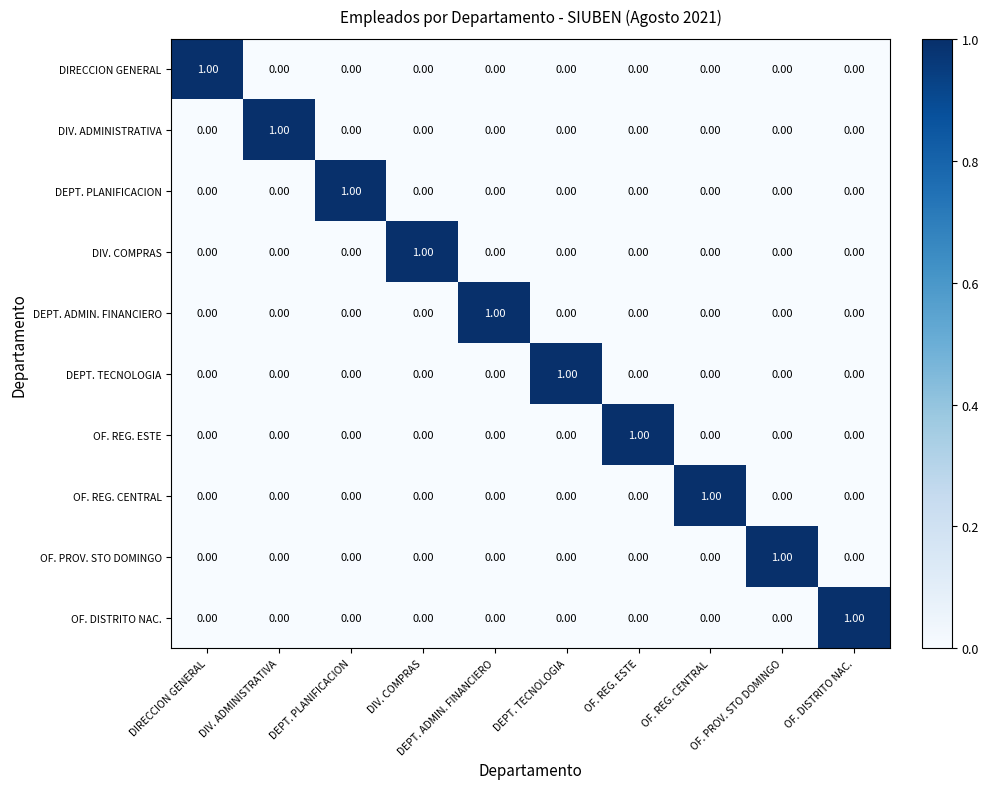

At how many categories does at least one series exceed 0?

10